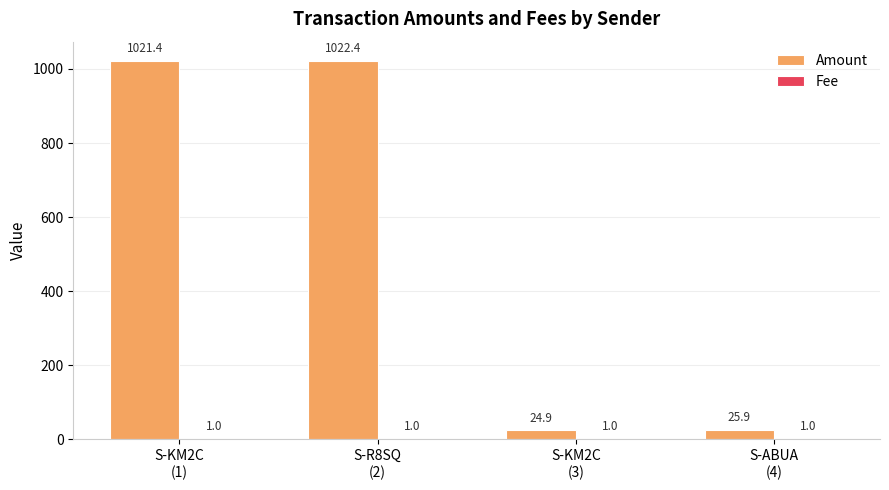

Which series has the largest total across all categories?

Amount